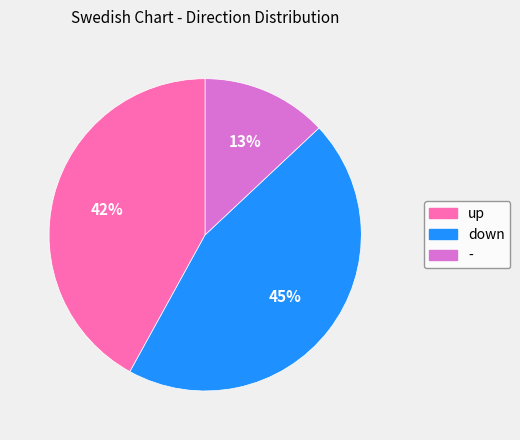

Does - account for over 50% of the chart?

No